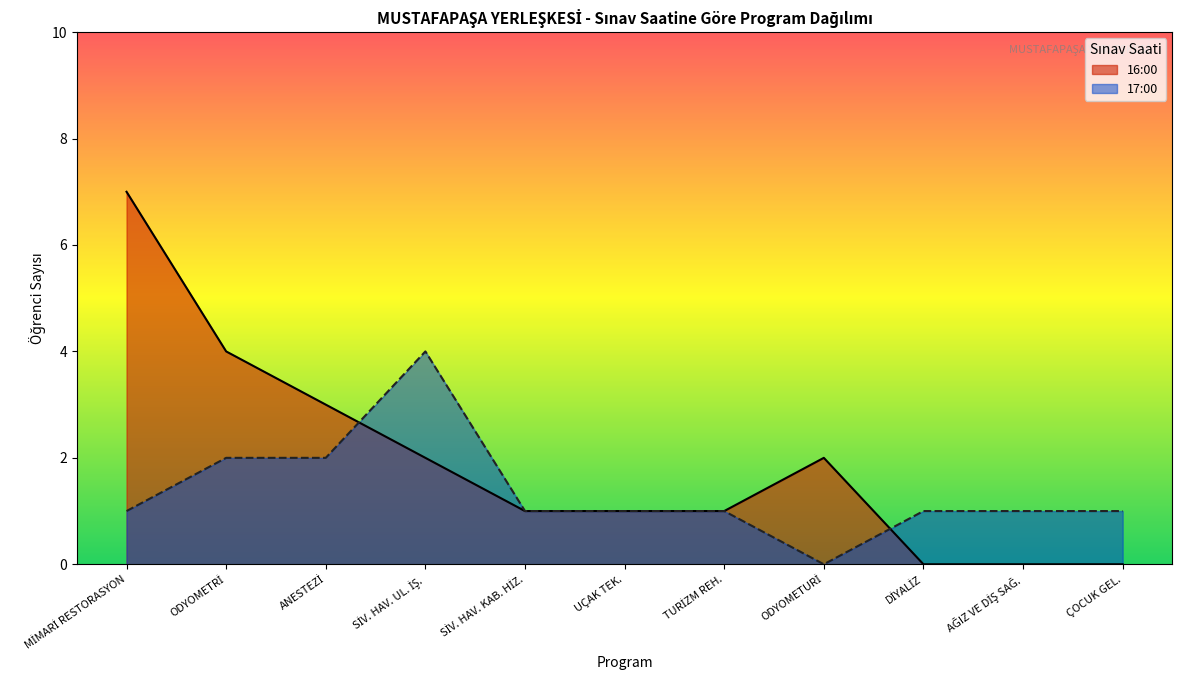

Between ODYOMETRİ and DİYALİZ, which series saw the biggest shift?

16:00